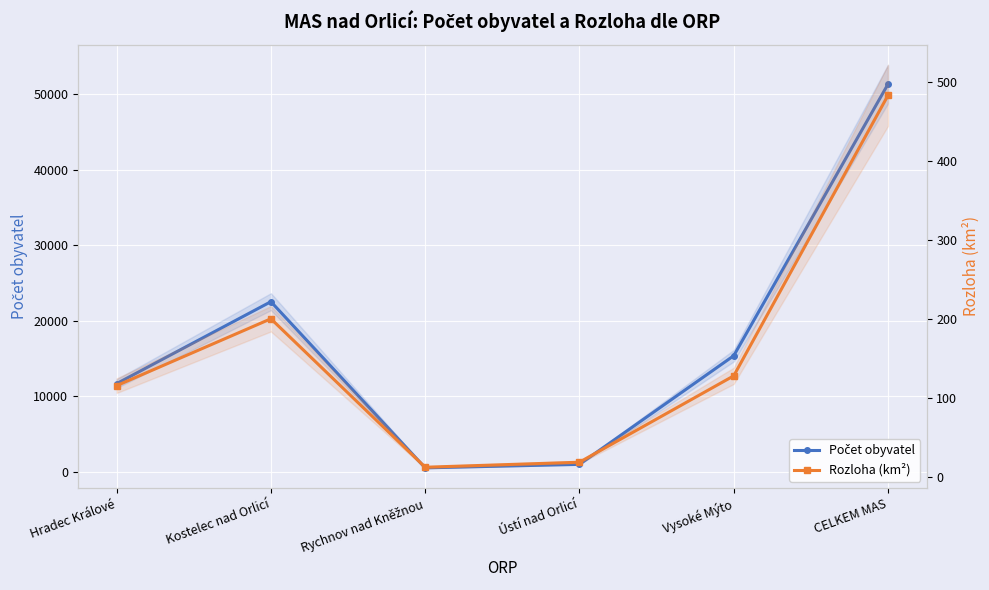

In Počet obyvatel, how many points are lower than both neighbors (excluding endpoints)?

1